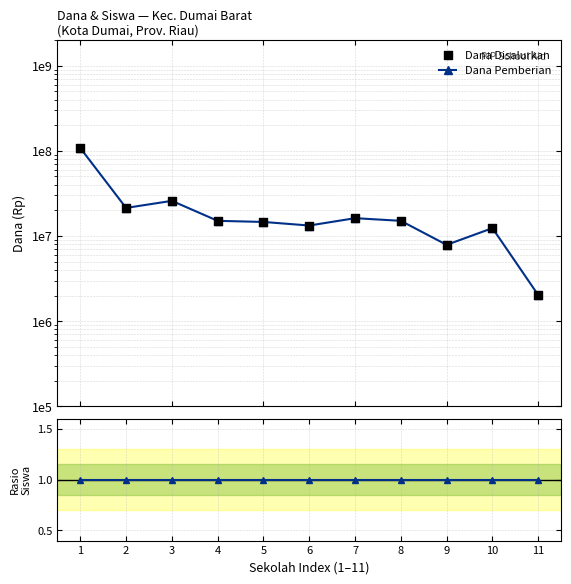

Which series has the largest total across all categories?

Dana Pemberian